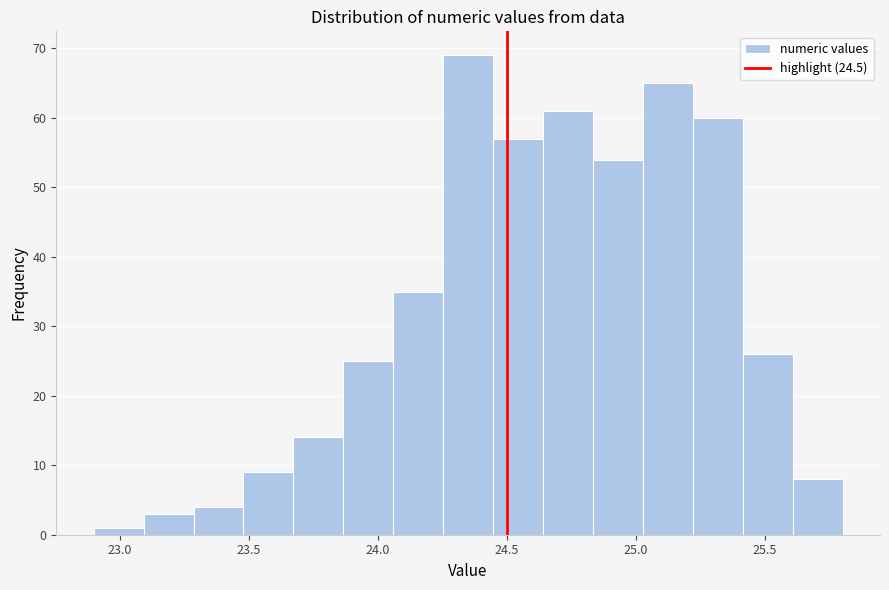

Read against the x-axis, roughly where is the centre of the tallest bar?

24.35